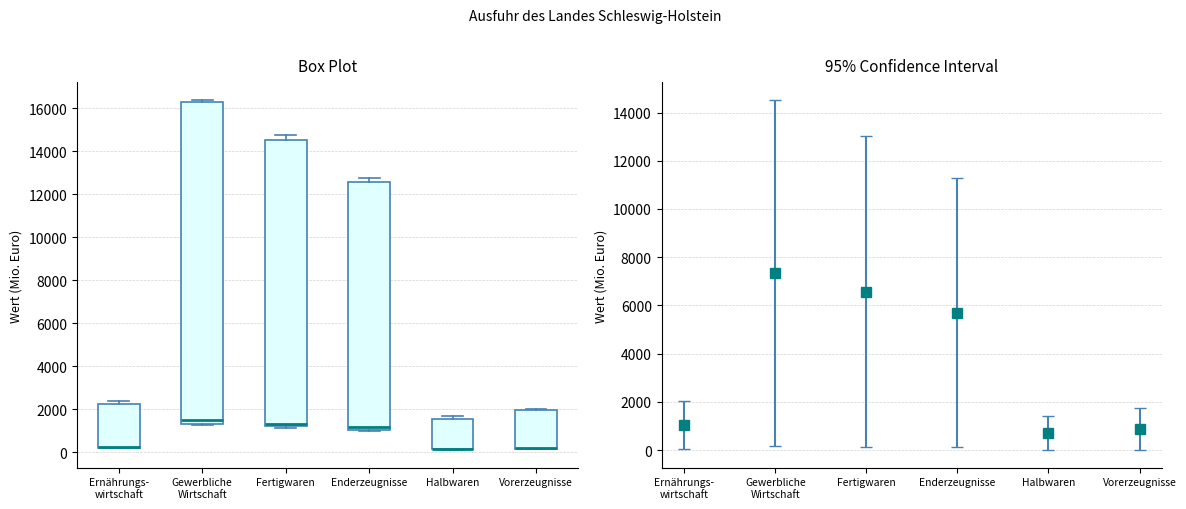

Reading left to right, read every box against the y-axis: the position of its median line, the range the box covers, and the ends of its whiskers. The values are not printed on the chart, so give them approximately, as read against the axis.

Ernährungs- wirtschaft: median 200 (drawn on the box's lower edge), box 200 to 2200, whiskers 200 to 2400
Gewerbliche Wirtschaft: median 1400, box 1200 to 16200, whiskers 1200 to 16400
Fertigwaren: median 1400, box 1200 to 14600, whiskers 1200 (just below the box's lower edge) to 14800
Enderzeugnisse: median 1200, box 1000 to 12600, whiskers 1000 to 12800
Halbwaren: median 200 (drawn on the box's lower edge), box 200 to 1600, whiskers 0 to 1600 (just above the box's upper edge)
Vorerzeugnisse: median 200 (drawn on the box's lower edge), box 200 to 2000, whiskers 200 to 2000 (just above the box's upper edge)